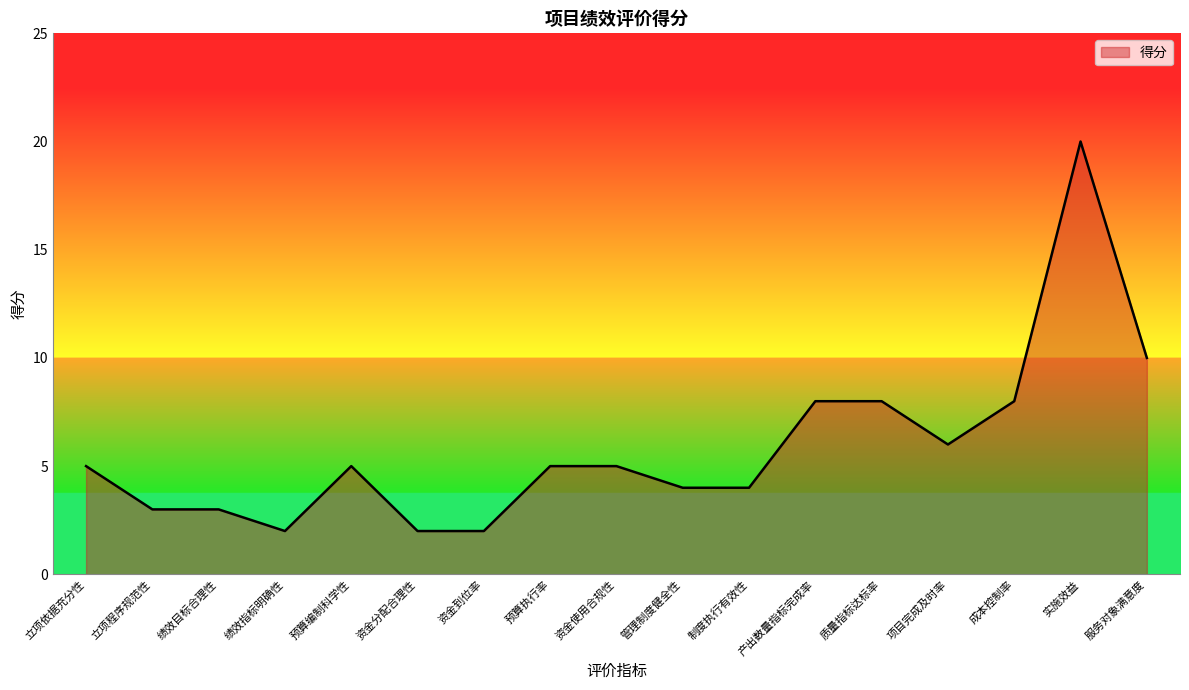

What is the change in value from 绩效目标合理性 to 质量指标达标率?

+5